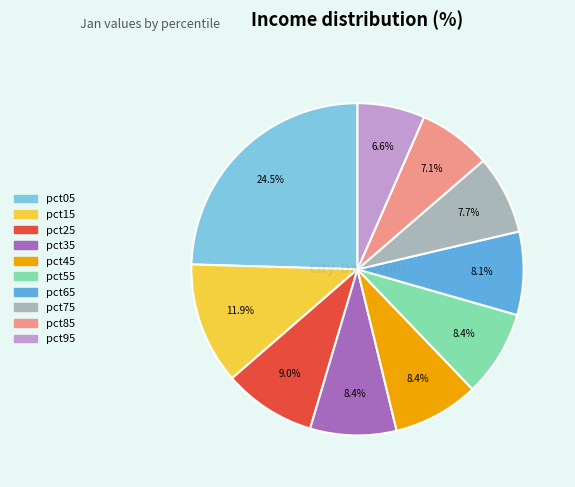

Between pct75 and pct85, which is larger?

pct75